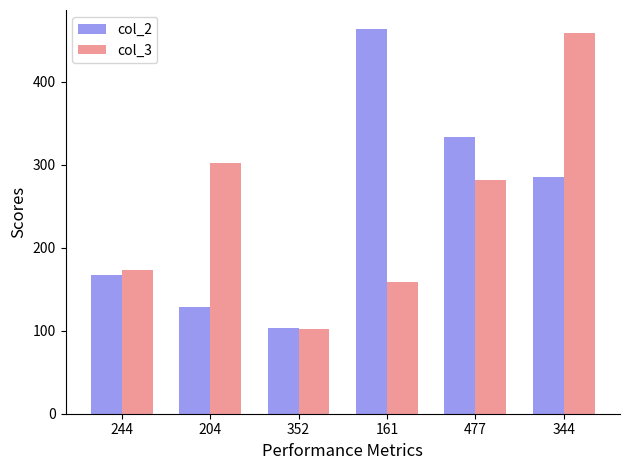

Rank the categories by col_3 value from lowest to highest.

352, 161, 244, 477, 204, 344